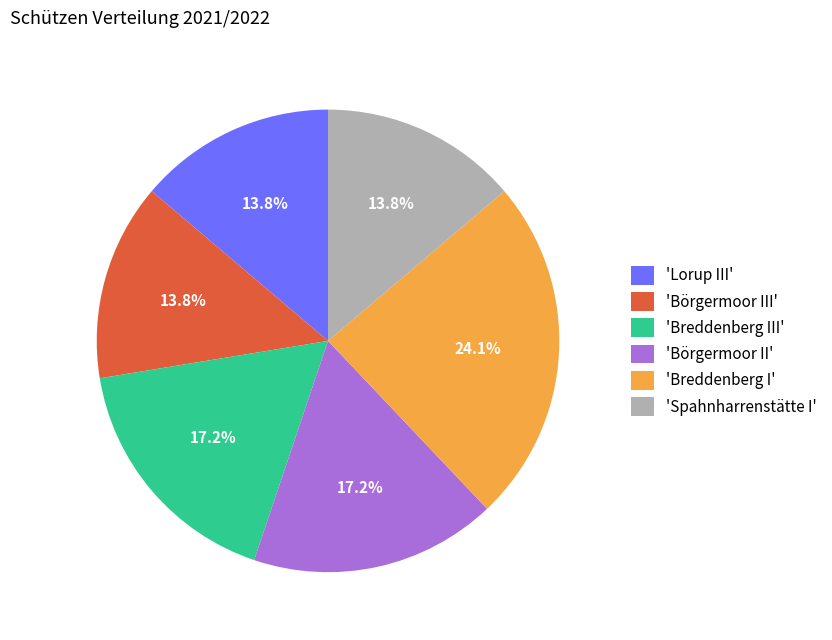

Is there any slice that represents more than half of the pie?

No